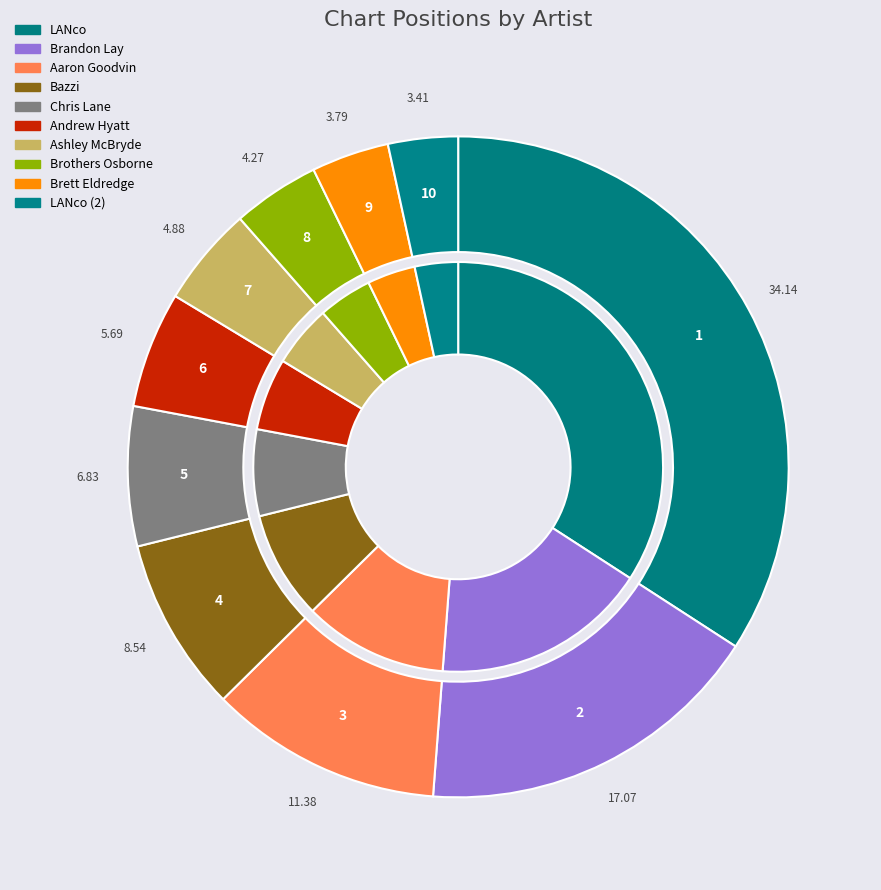

How many slices are in this pie chart?

10